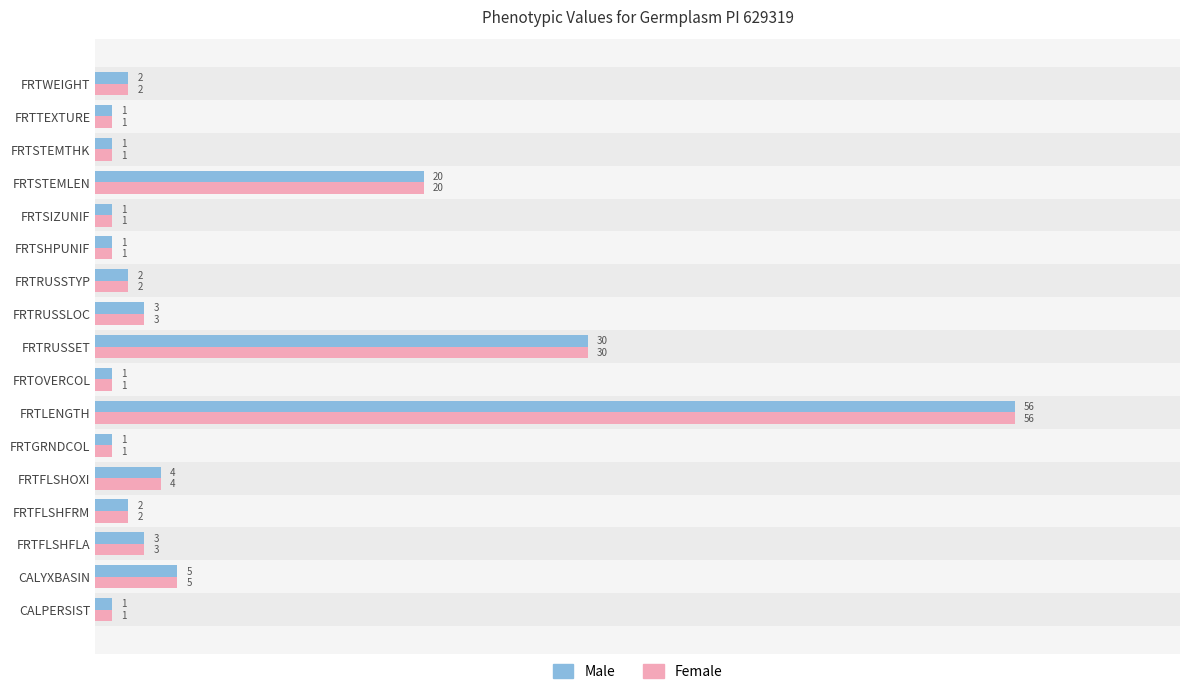

What is the greatest value displayed?

56